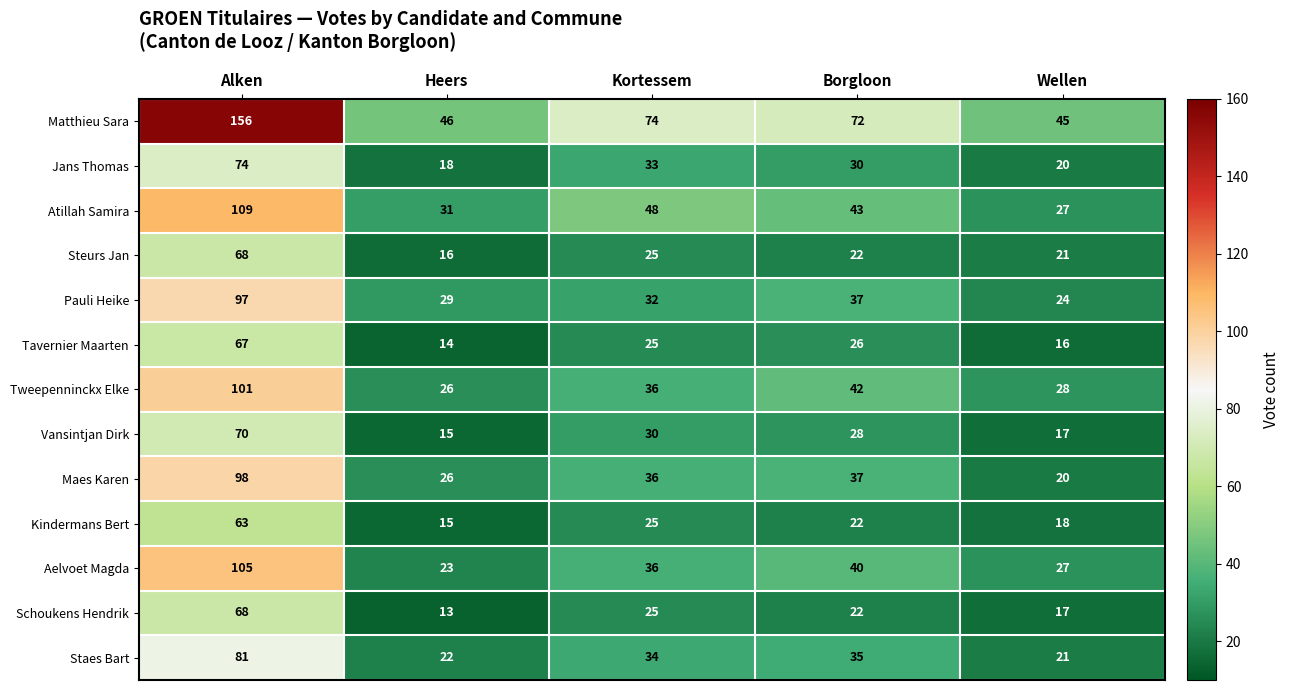

At which label is Vansintjan Dirk closest to 42?

Kortessem